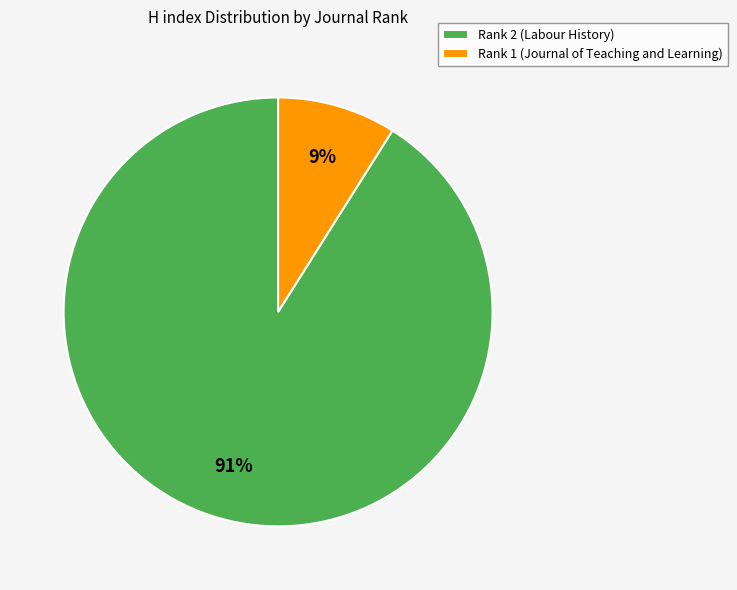

Which slice is the smallest?

Rank 1 (Journal of Teaching and Learning)